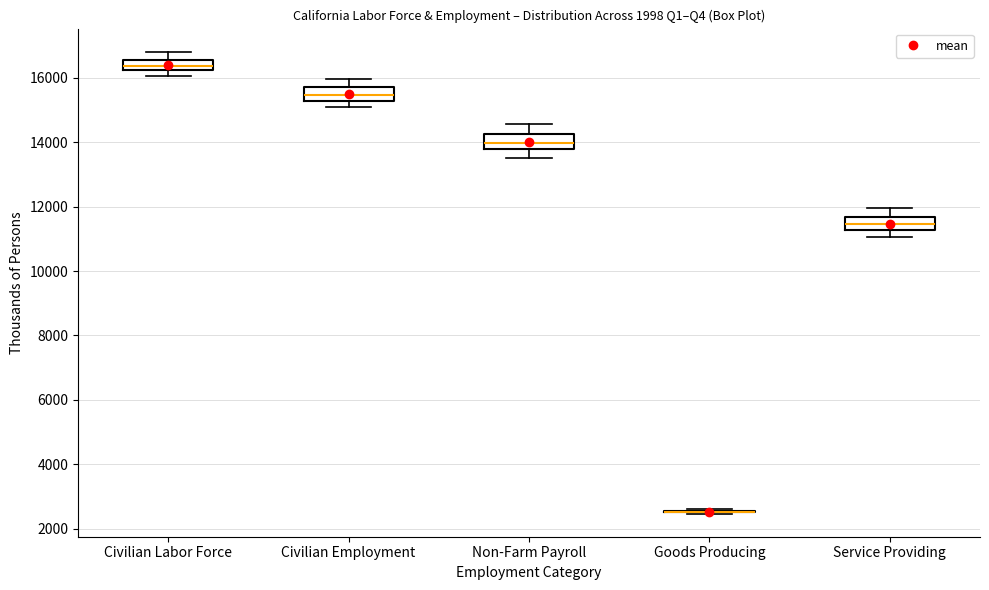

Reading left to right, transcribe this box plot: for each box, give where its median line is, the range the box spans, and where its two whiskers end, as read against the y-axis. The values are not printed on the chart, so give them approximately, as read against the axis.

Civilian Labor Force: median 16400, box 16200 to 16600, whiskers 16000 to 16800
Civilian Employment: median 15400, box 15200 to 15800, whiskers 15000 to 16000
Non-Farm Payroll: median 14000, box 13800 to 14200, whiskers 13600 to 14600
Goods Producing: box collapsed to a line at 2600, whiskers 2400 to 2600
Service Providing: median 11400, box 11200 to 11600, whiskers 11000 to 12000